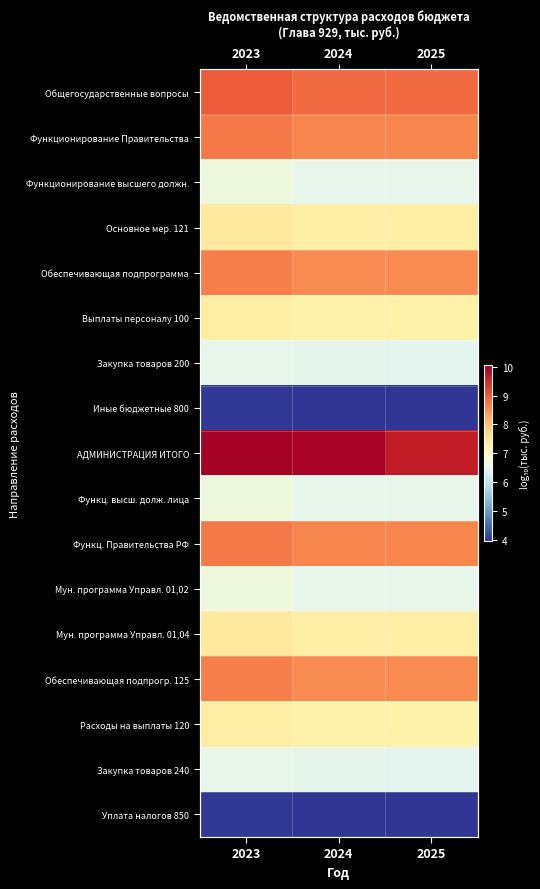

Between 2024 and 2025, which series saw the biggest shift?

АДМИНИСТРАЦИЯ ИТОГО